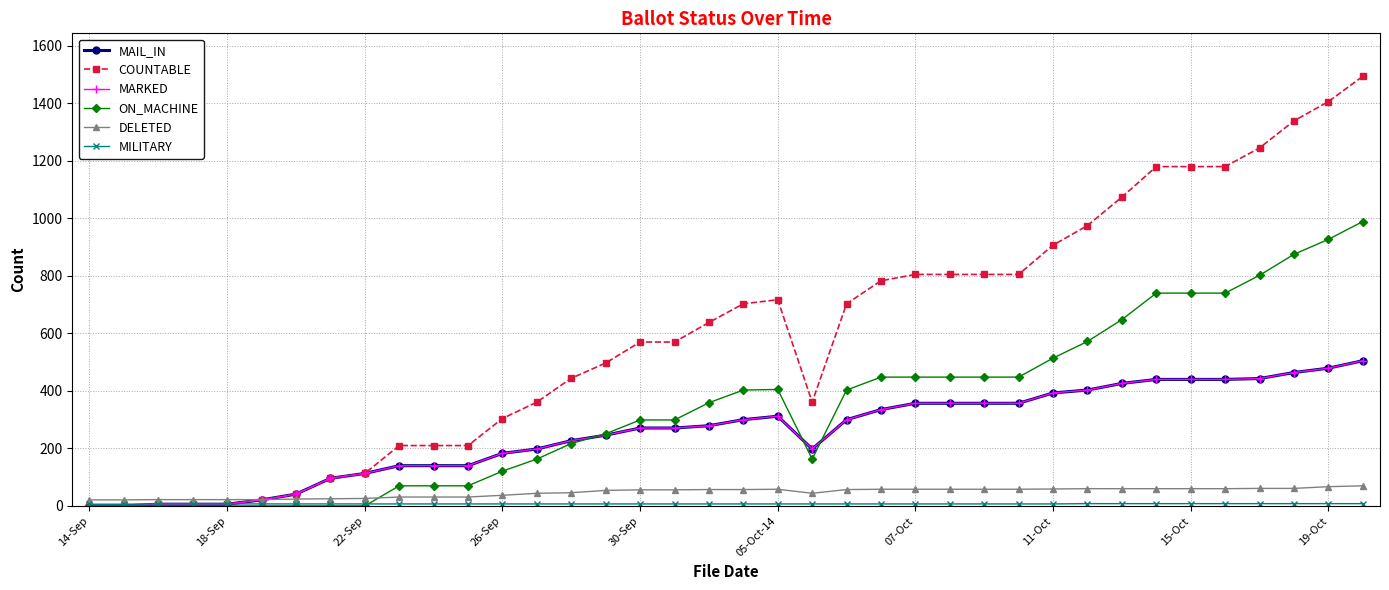

Rank the series by their maximum value, from lowest to highest.

MILITARY, DELETED, MAIL_IN, MARKED, ON_MACHINE, COUNTABLE